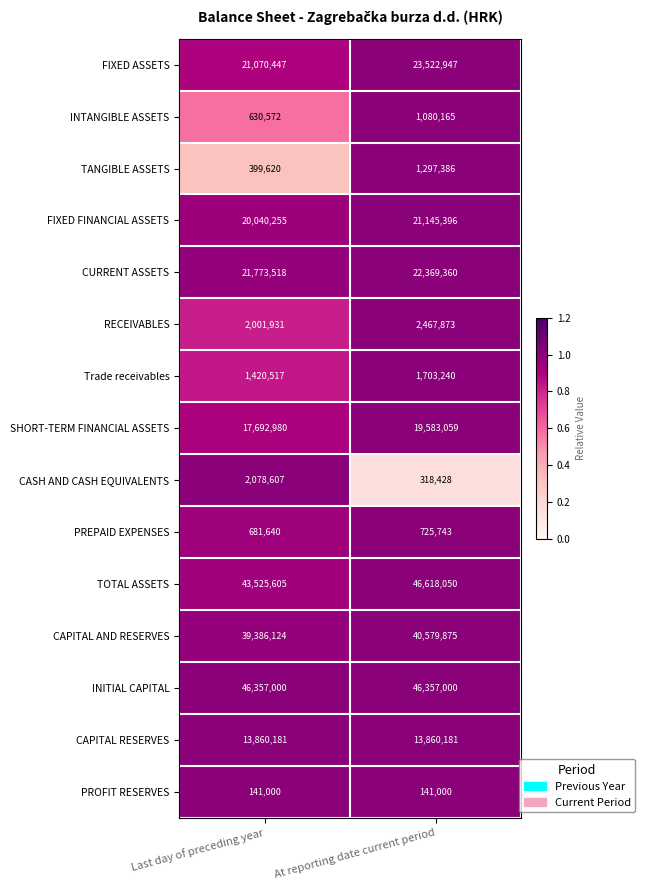

What is the smallest value displayed?

141000